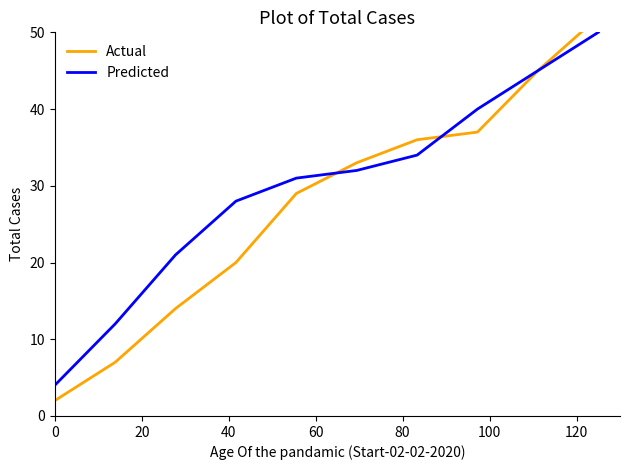

Which series has the largest total across all categories?

Predicted